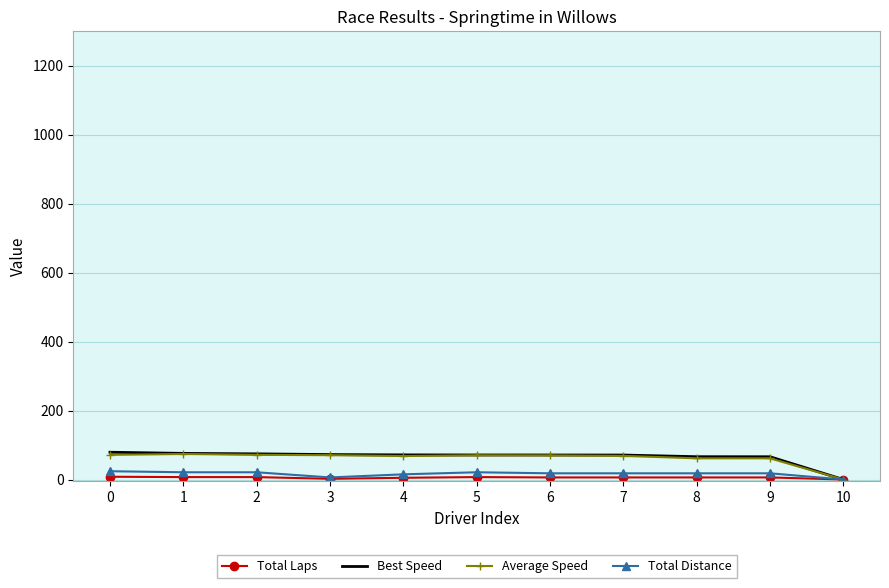

Which series has the largest range (max minus min)?

Best Speed